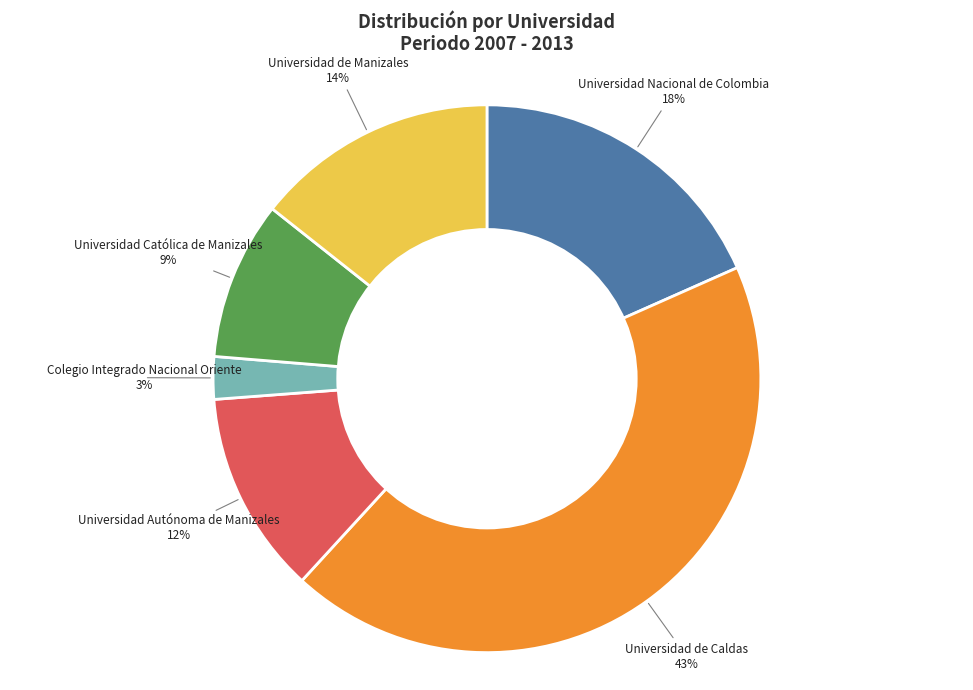

How many segments does this pie chart have?

6